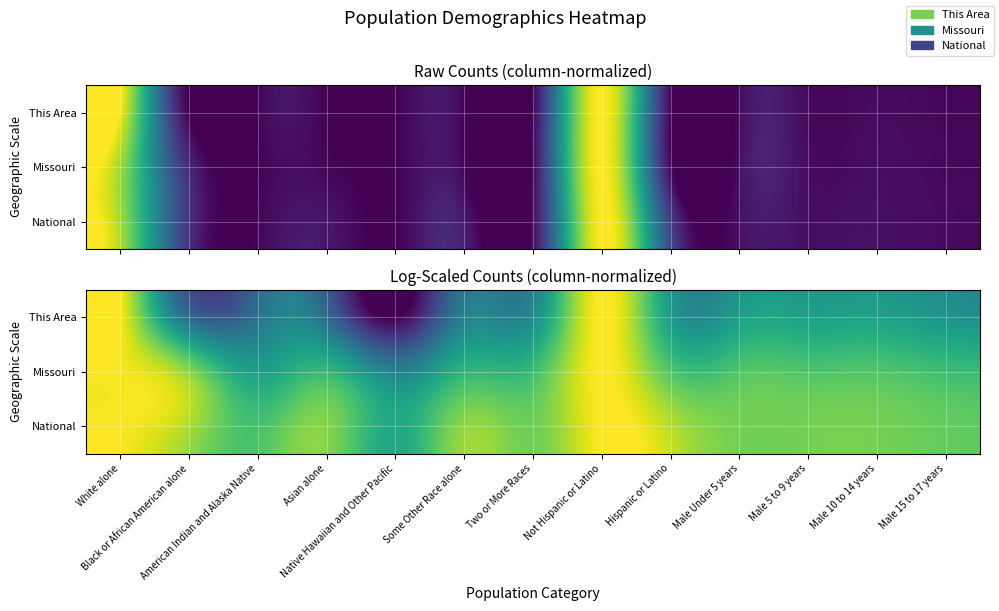

Rank the series at White alone from highest to lowest value.

This Area, National, Missouri